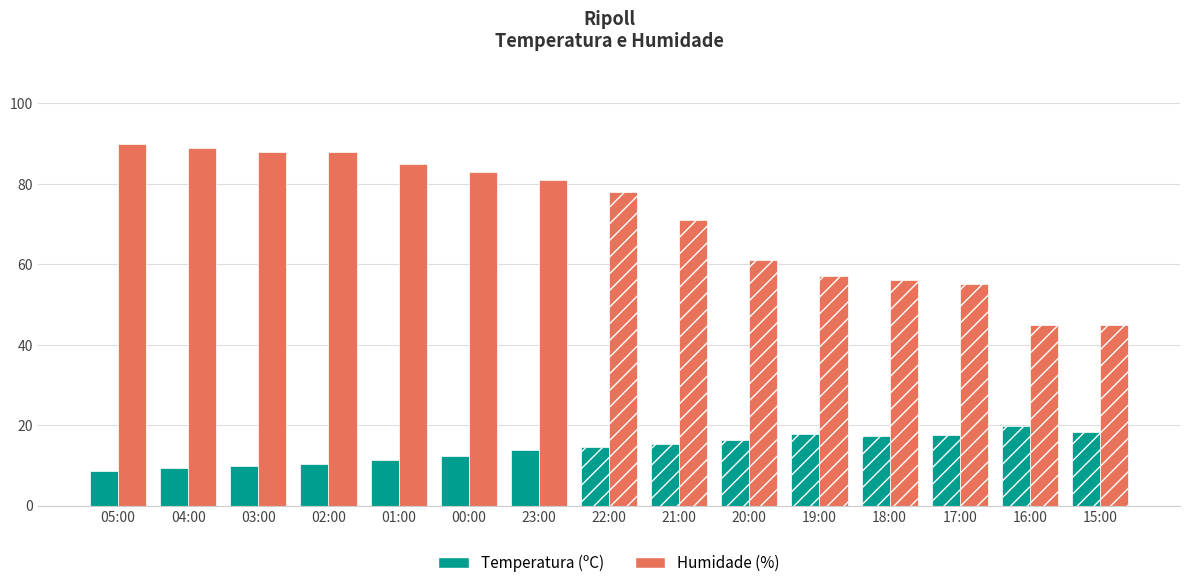

Is it true that Temperatura (ºC) equals 9.8 at 03:00?

True